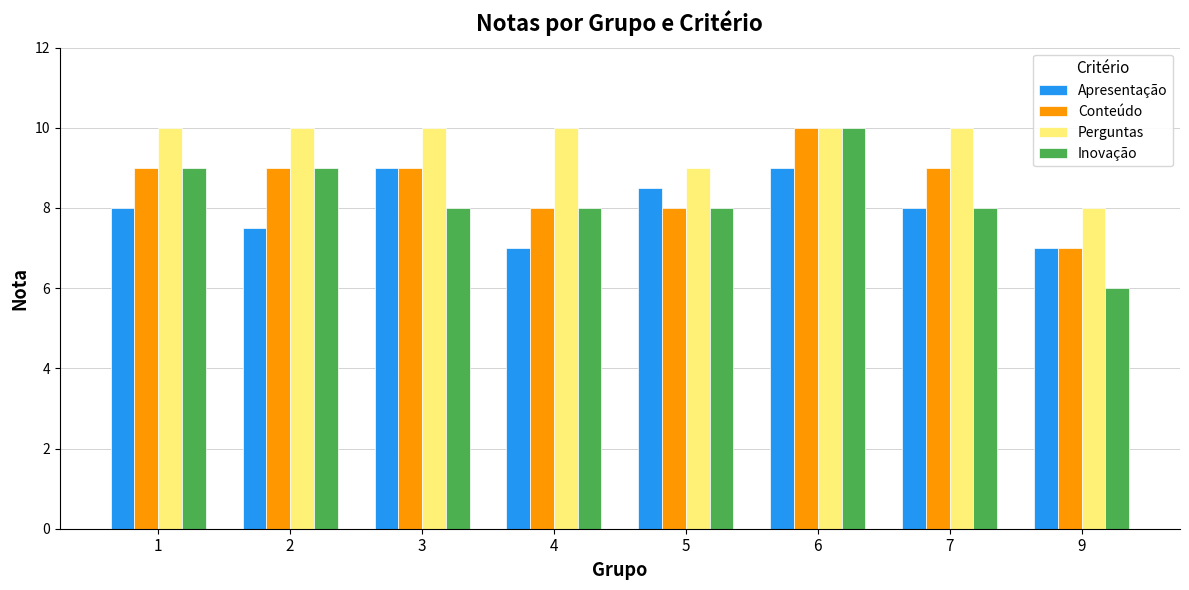

What is the total value across all series at 5?

33.5